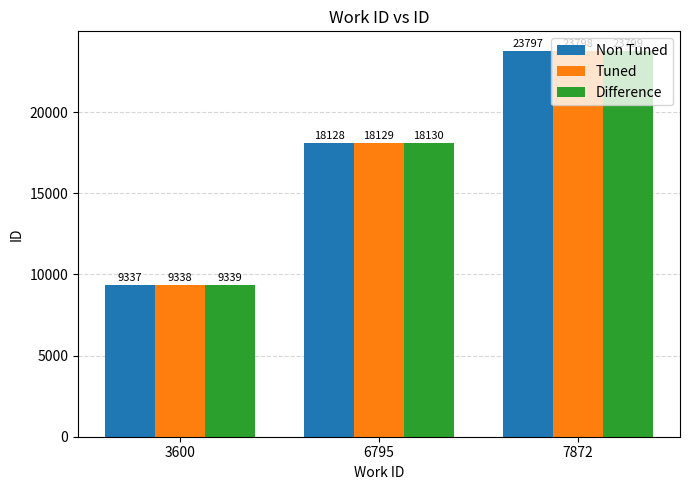

What is the highest value of the Non Tuned series?

23797